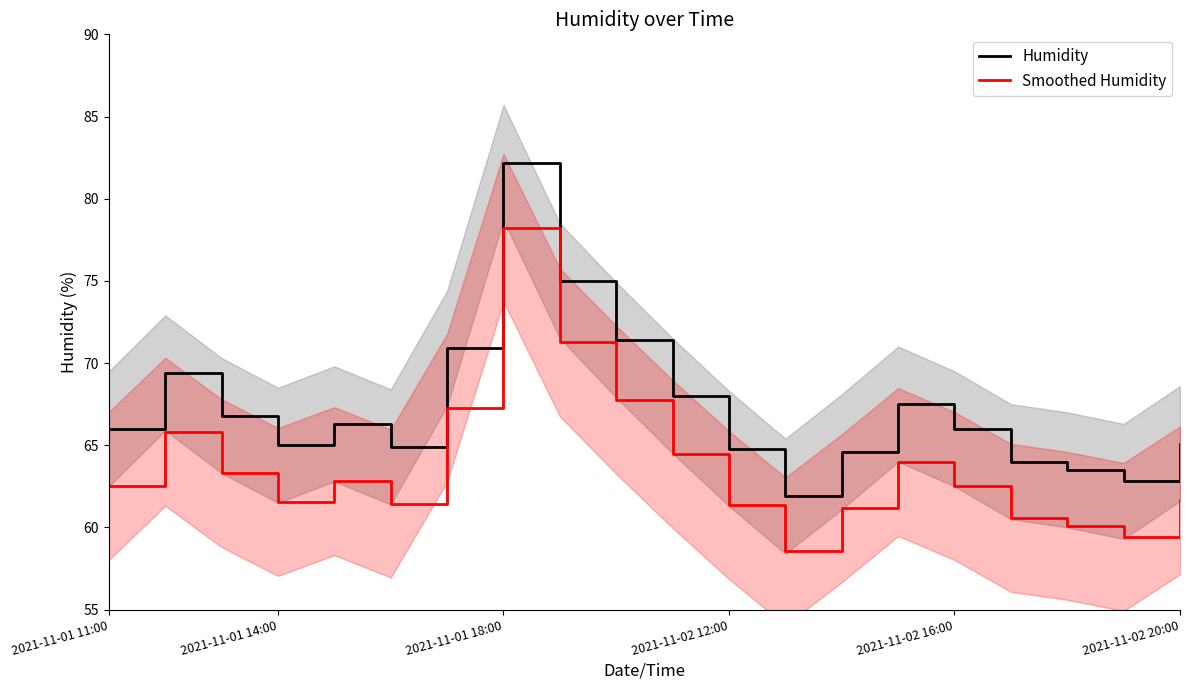

What is the approximate value of Smoothed Humidity at 17?

60.1